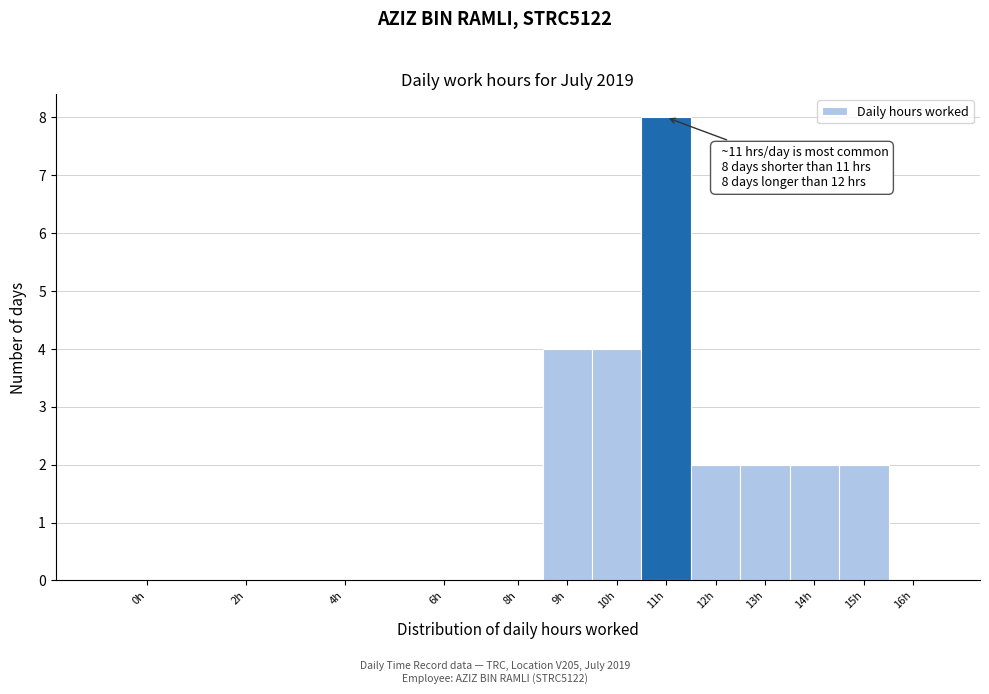

Reading right to left, transcribe all the data shown in this chart.

16h=0	15h=2	14h=2	13h=2	12h=2	11h=8	10h=4	9h=4	8h=0	6h=0	4h=0	2h=0	0h=0